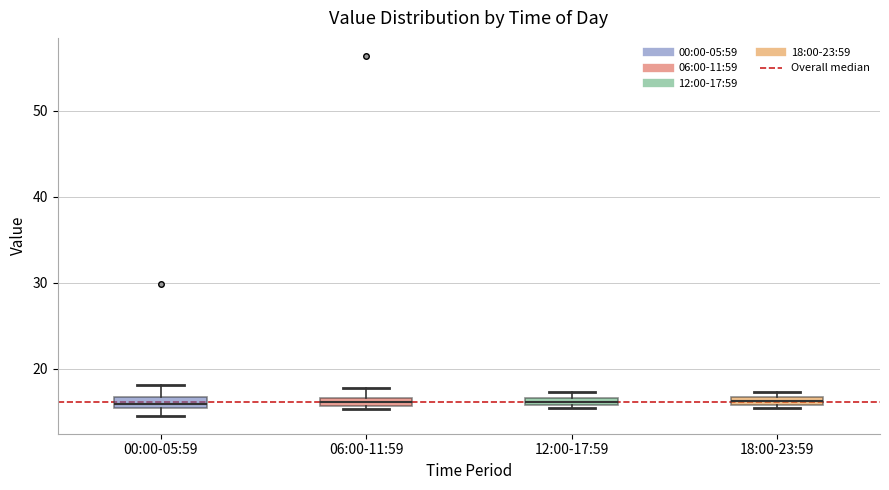

Where is the lower edge of the box for 12:00-17:59 on the y-axis? The values are not printed on the chart, so give them approximately, as read against the axis.

16